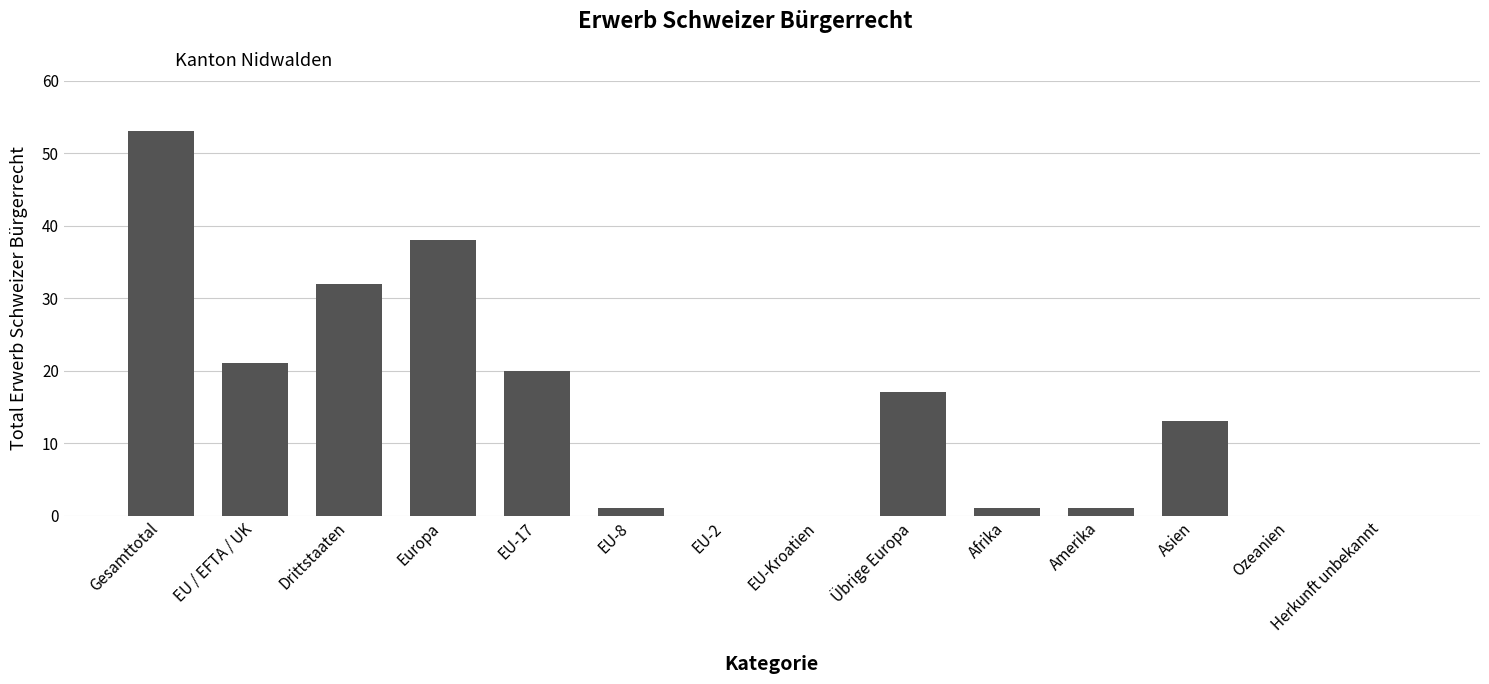

The value at Herkunft unbekannt is 0. True or false?

True